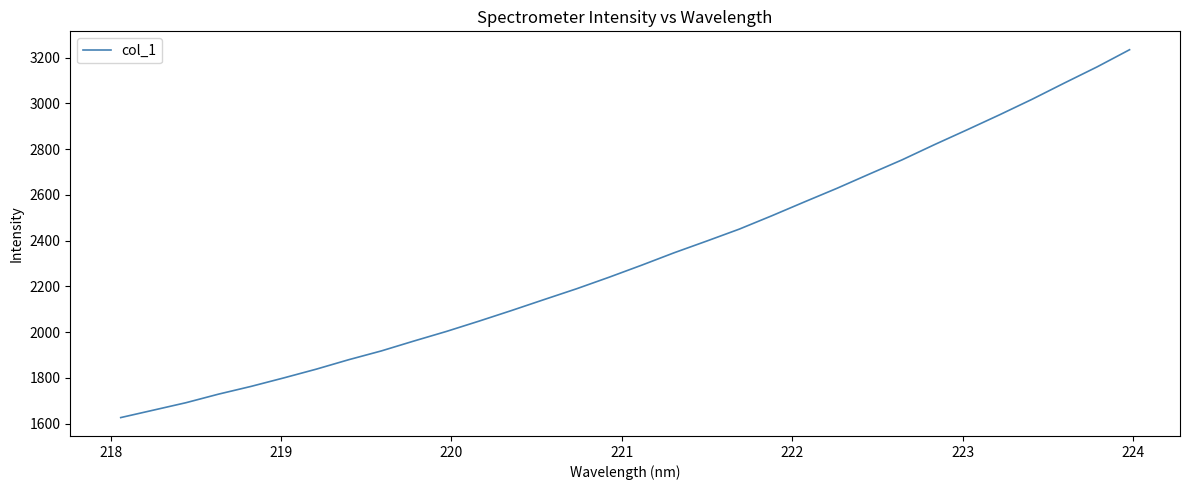

What is the difference between the maximum and minimum values?

1607.9